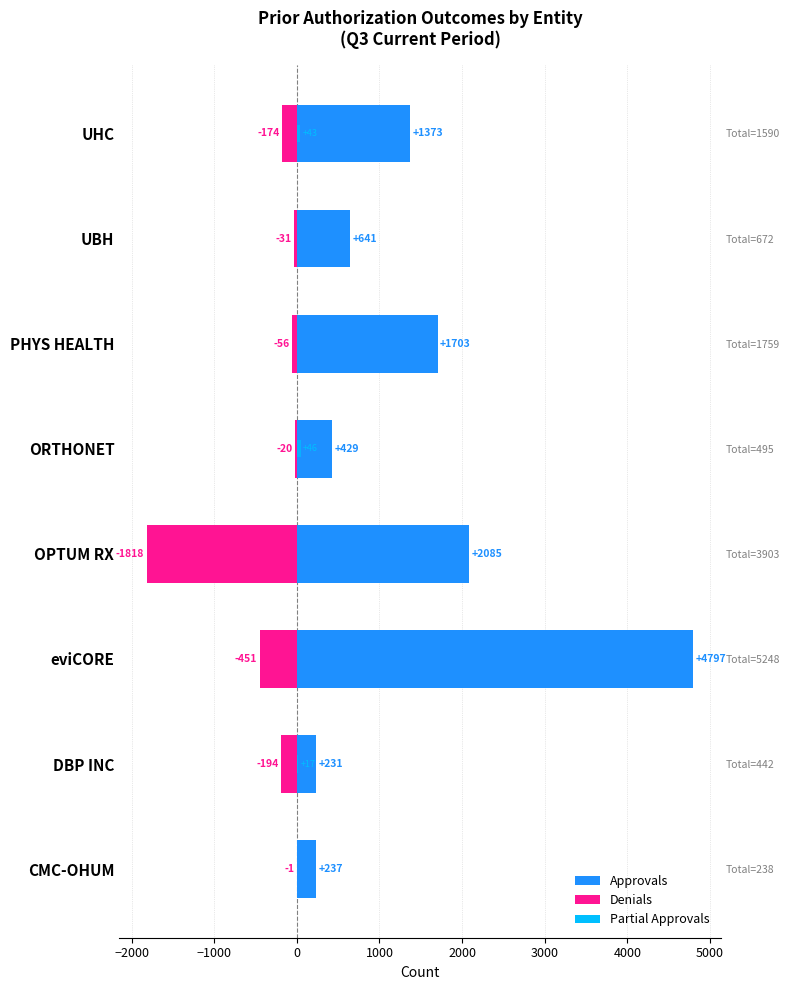

How many series are shown in this chart?

3